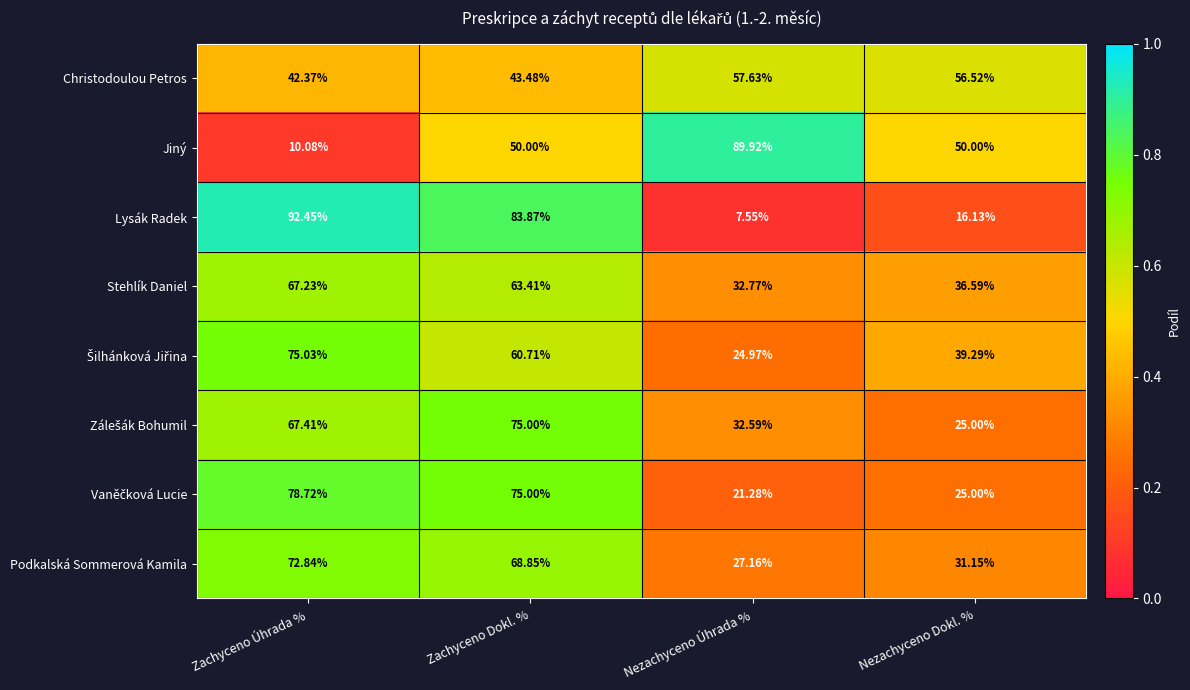

Which series has the widest spread of values?

Lysák Radek